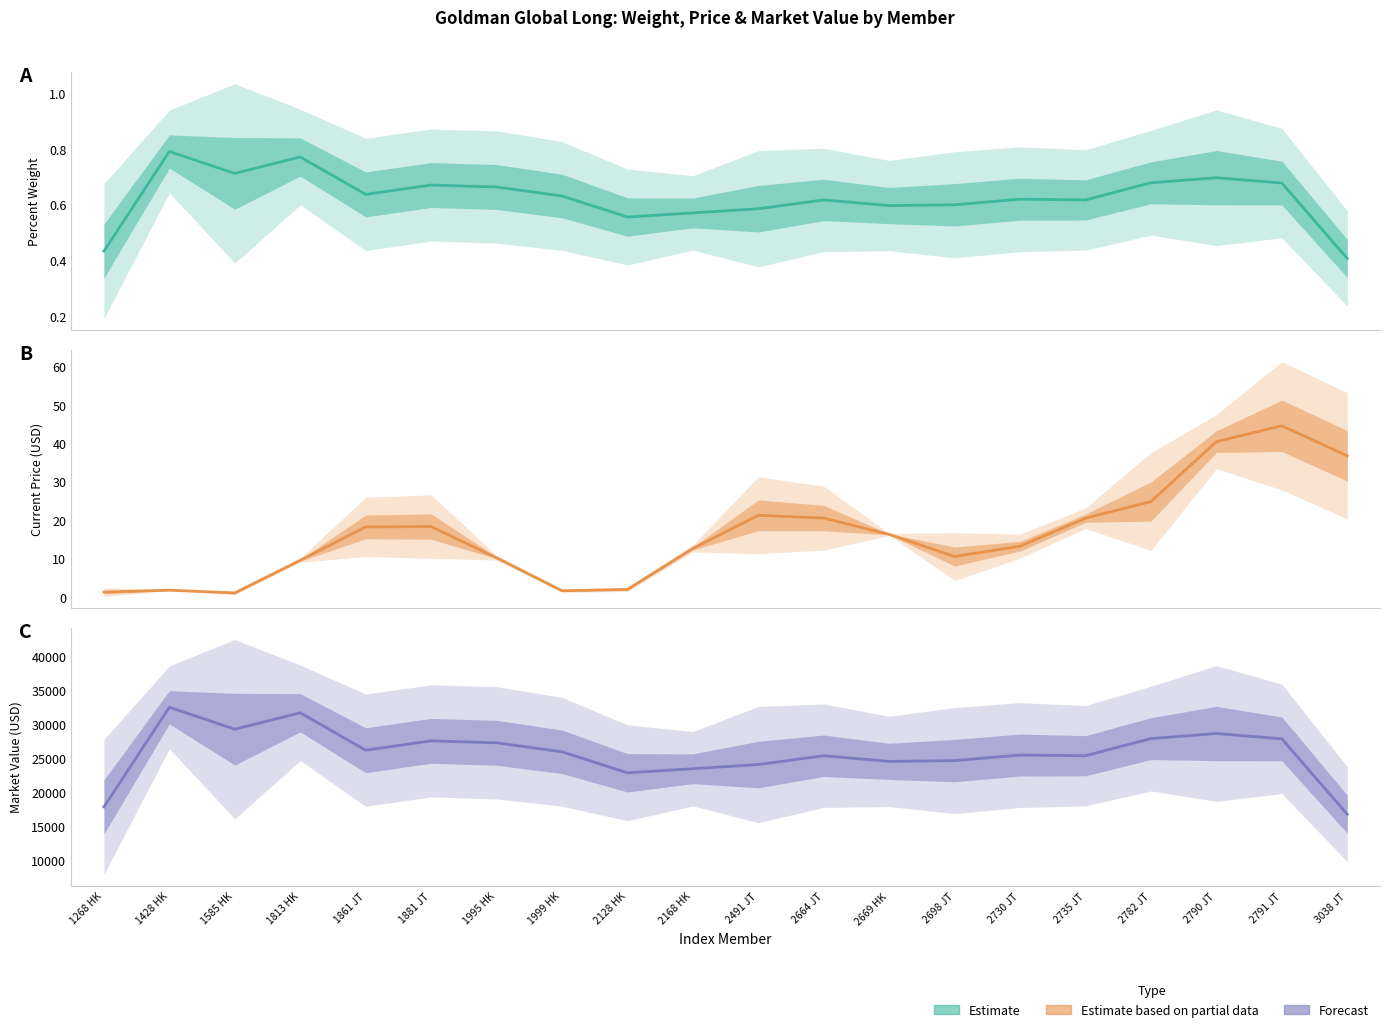

True or false: Market Value (USD) has a value of 25517.8 at 2730 JT.

True